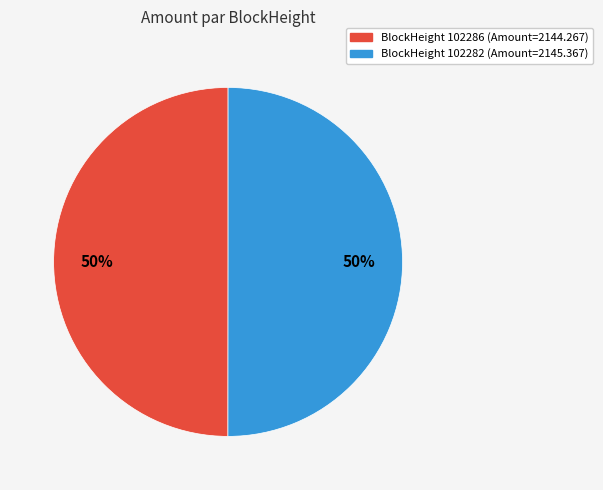

To the nearest percent, what is the average slice percentage?

50%